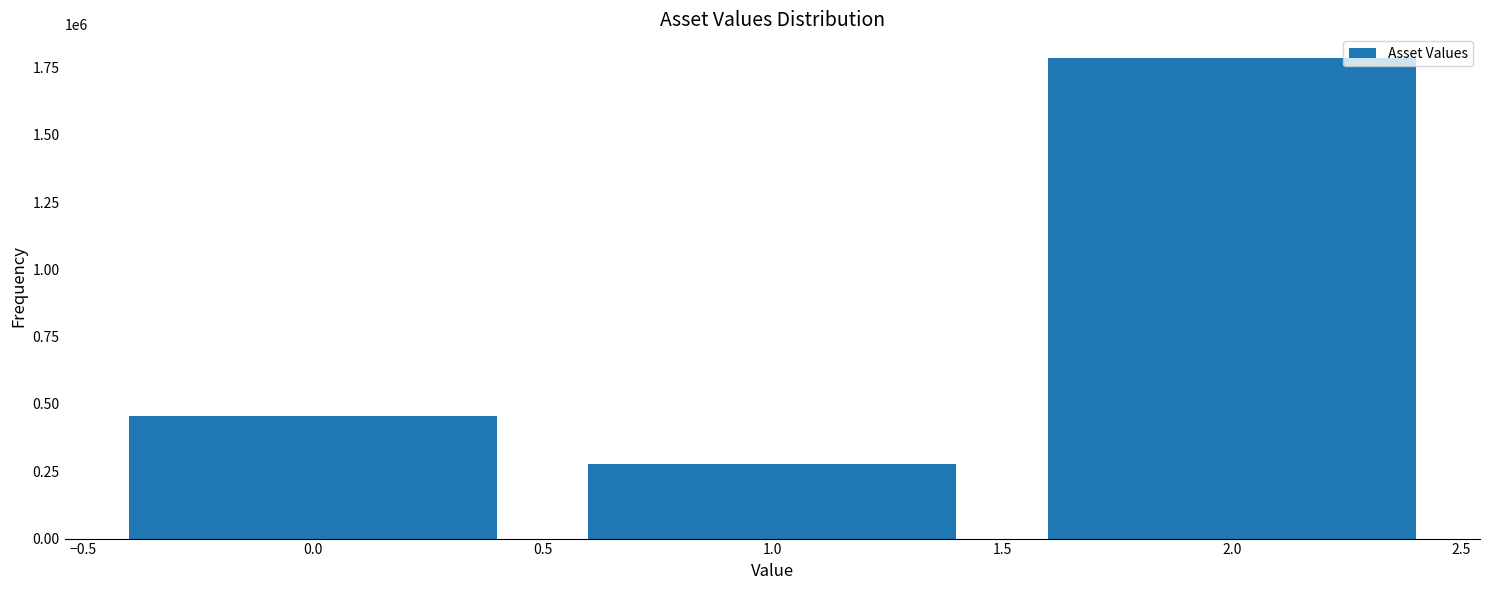

Reading left to right, what are all the values shown in this chart?

0.0=454079.8	1.0=275630.1	2.0=1784138.5